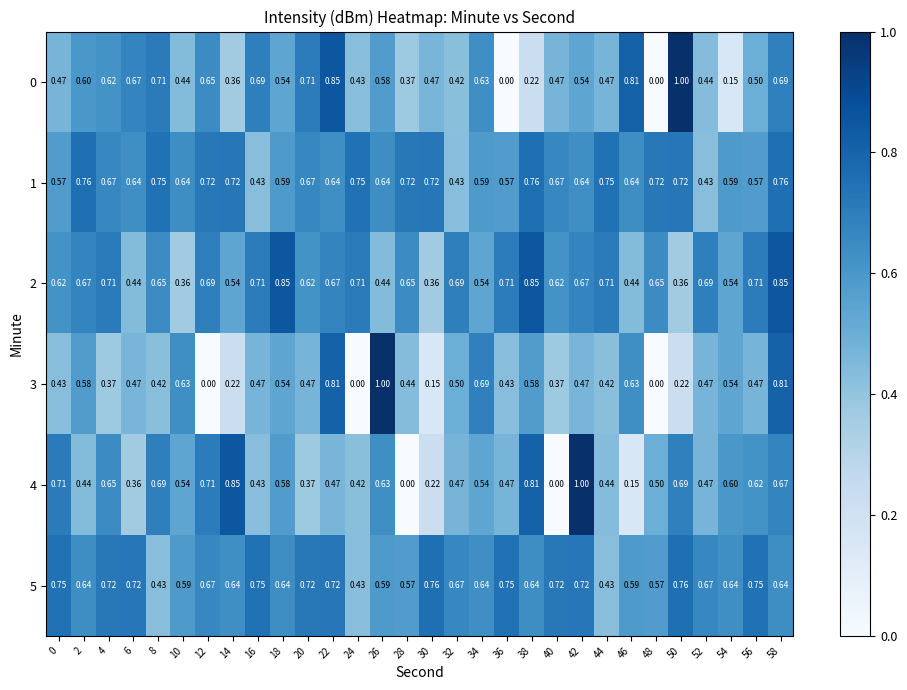

Is the value of 5 at 32 greater than the value of 2 at 56?

No